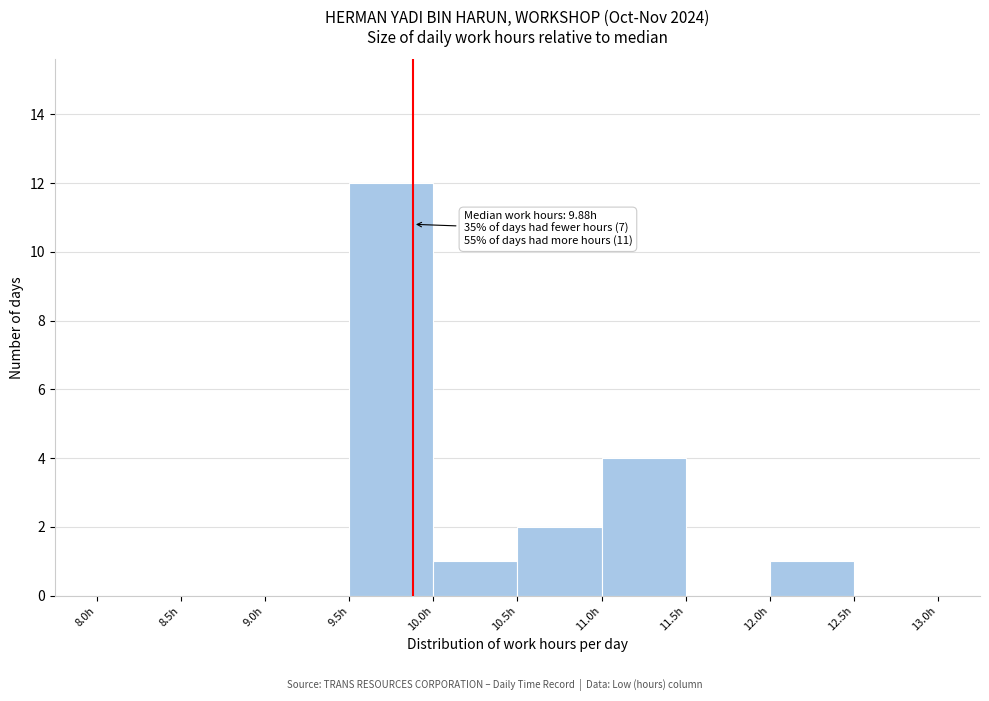

Over which range of the x-axis is the bar tallest?

9.5 to 10.0